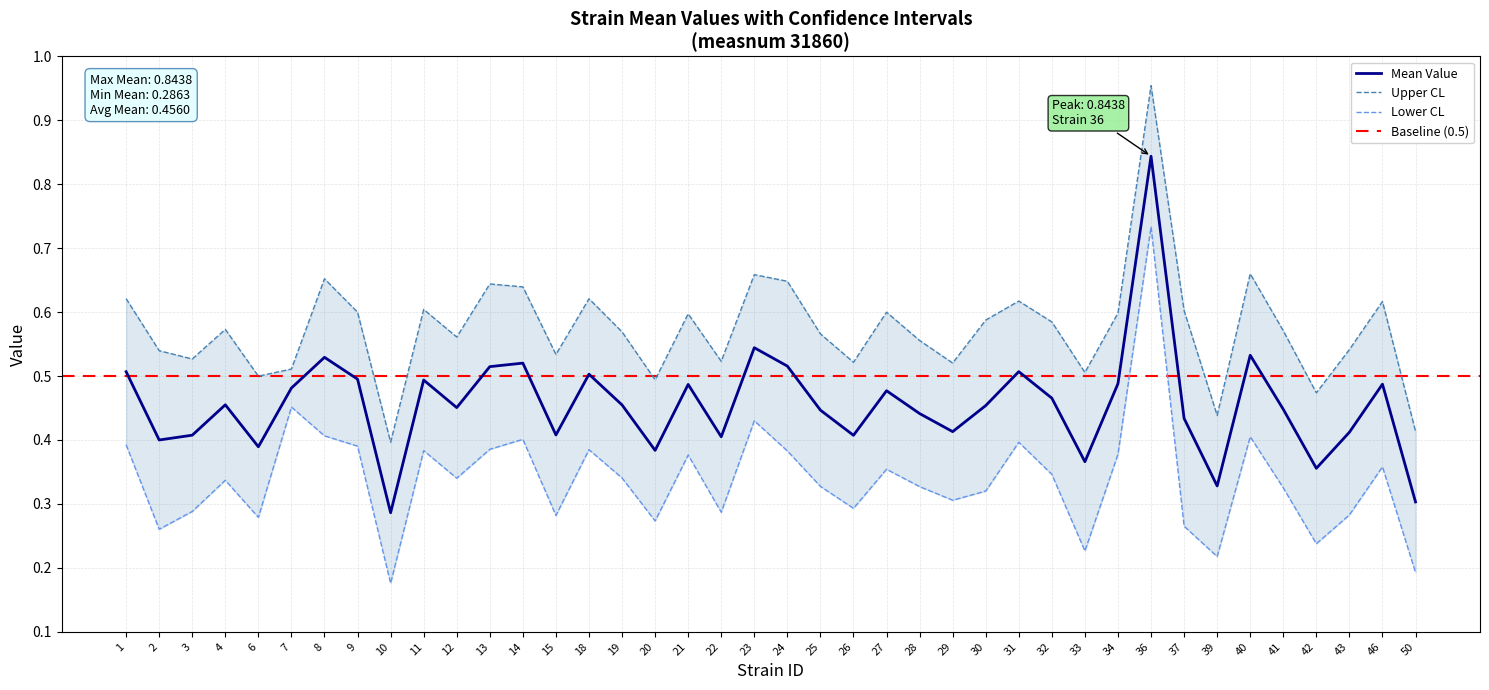

In mean, how many points are higher than both neighbors (excluding endpoints)?

12